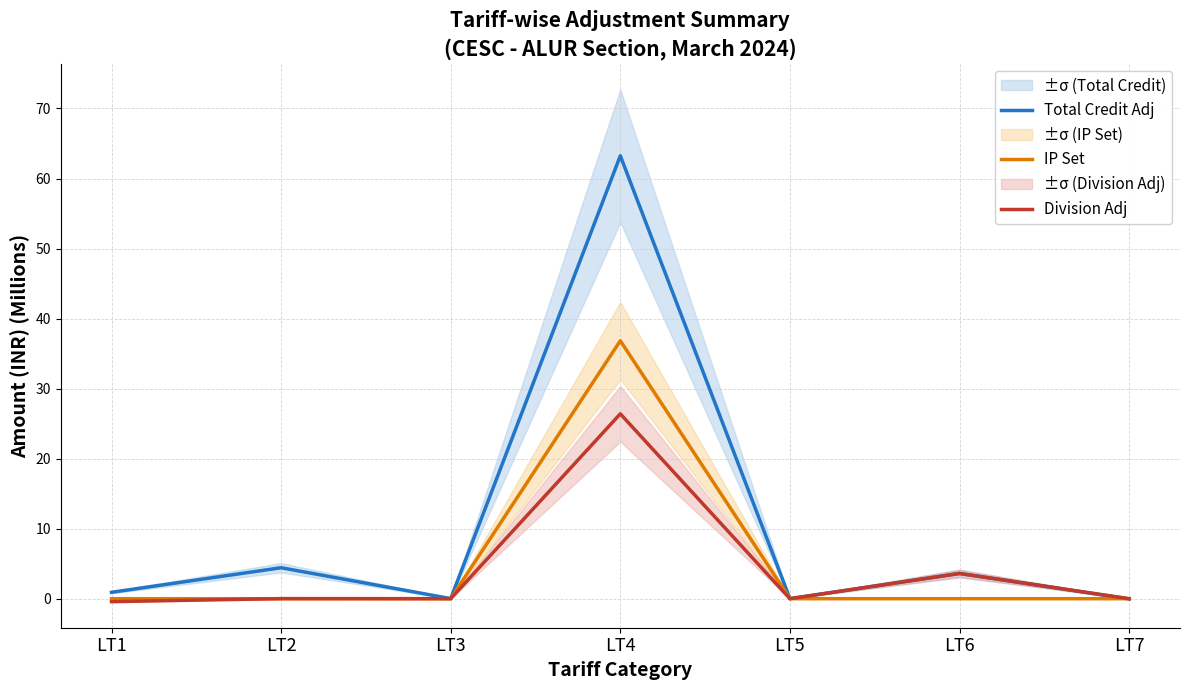

What is the value of the Total Credit Adj point at the 6th from the left?

3.6